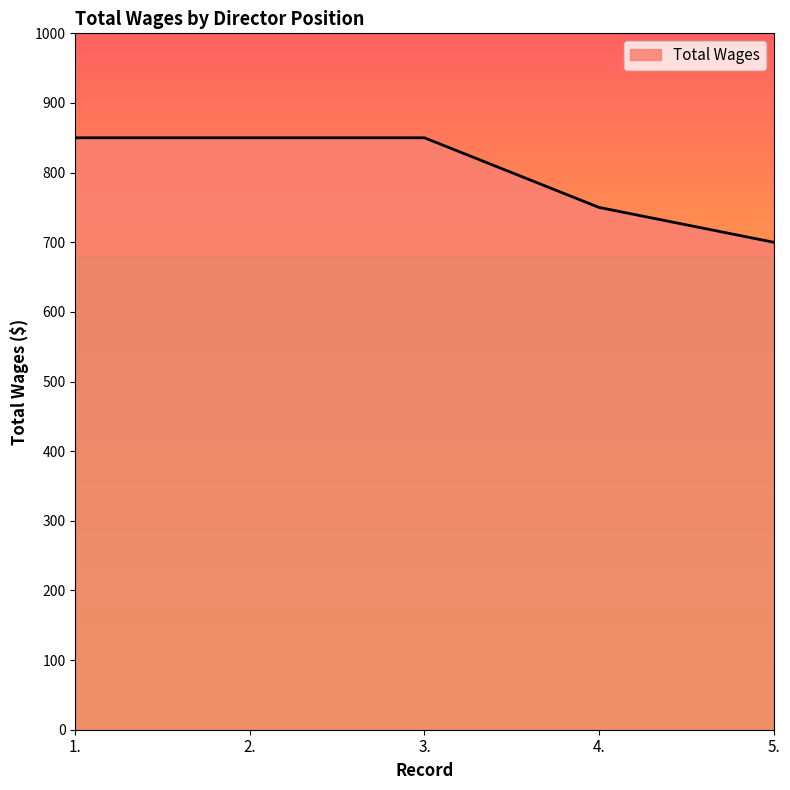

What is the difference between the maximum and minimum values?

150